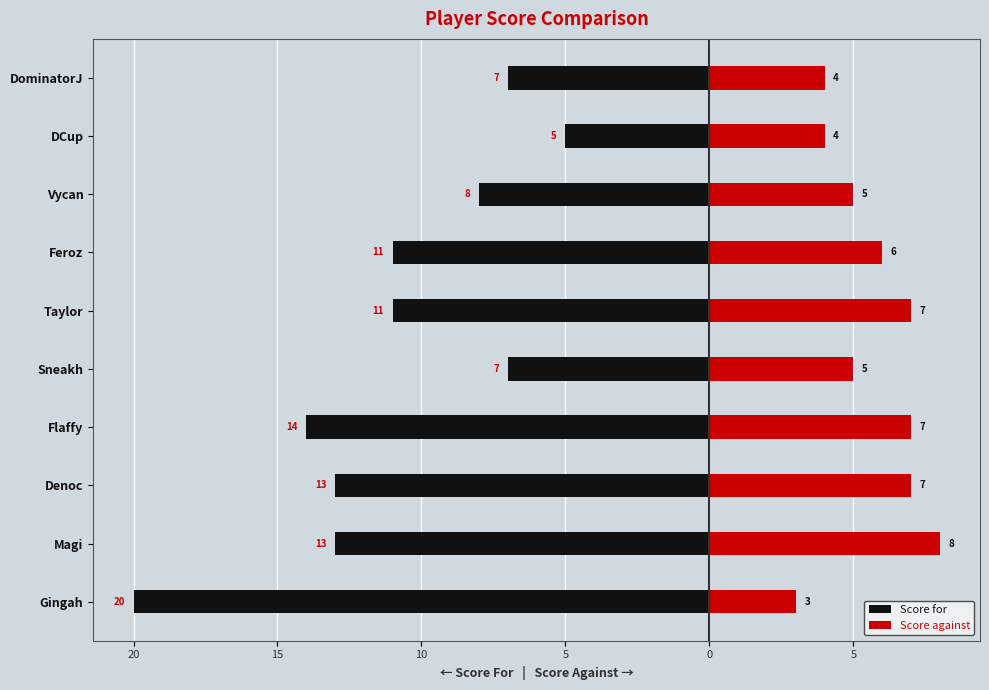

The Score against series shows 11 at 5. True or false?

False